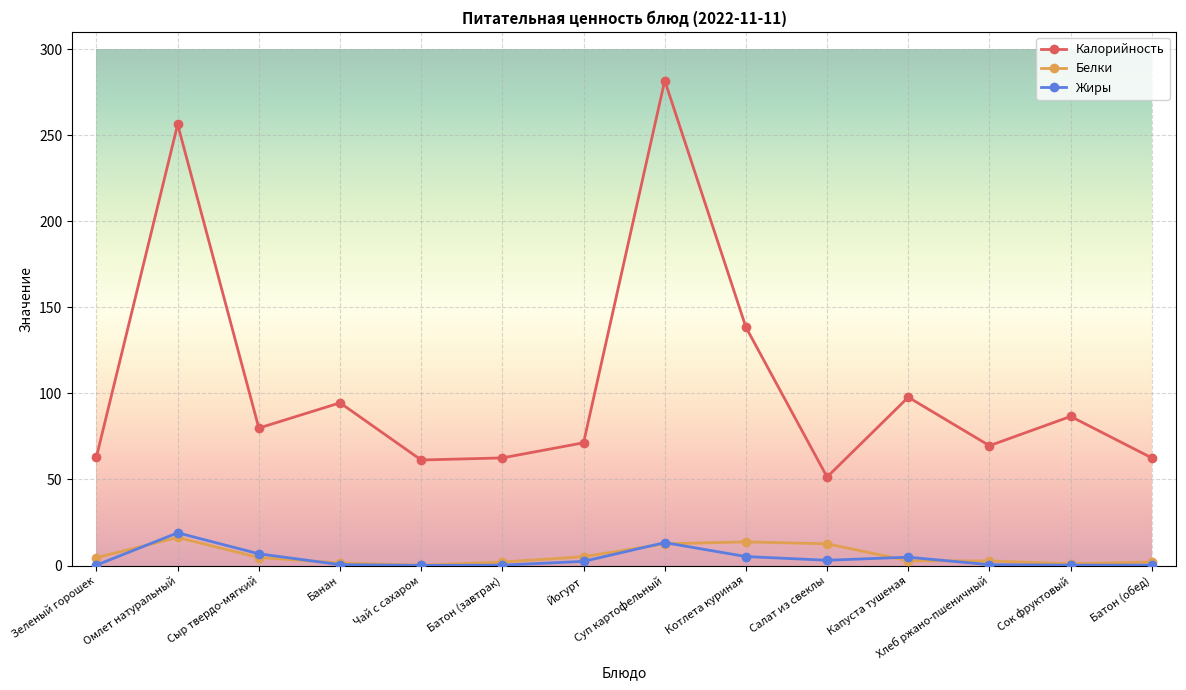

What is the label of the 10th point from the right?

Чай с сахаром